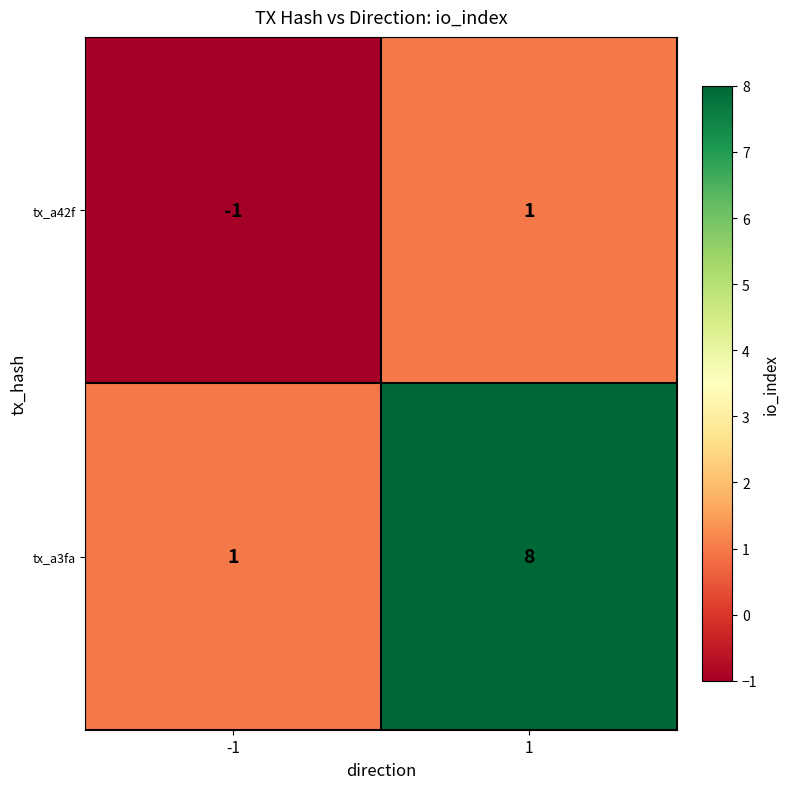

List the series in order of their peak value, lowest first.

tx_a42f, tx_a3fa